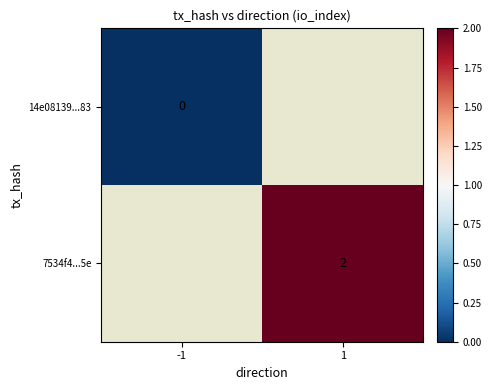

The 7534f4...5e series shows 3 at 1. True or false?

False